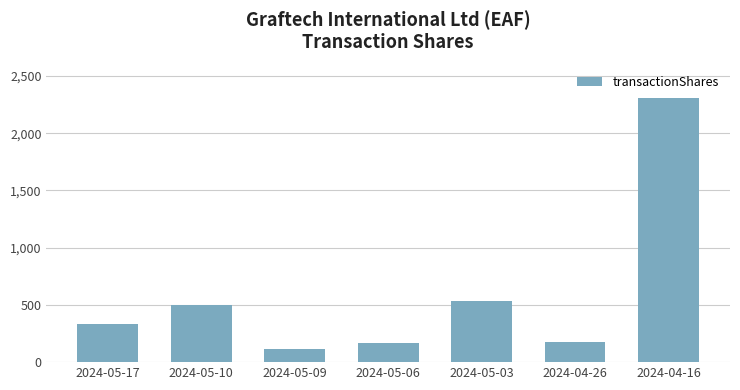

Which has a higher value, 2024-04-26 or 2024-05-03?

2024-05-03